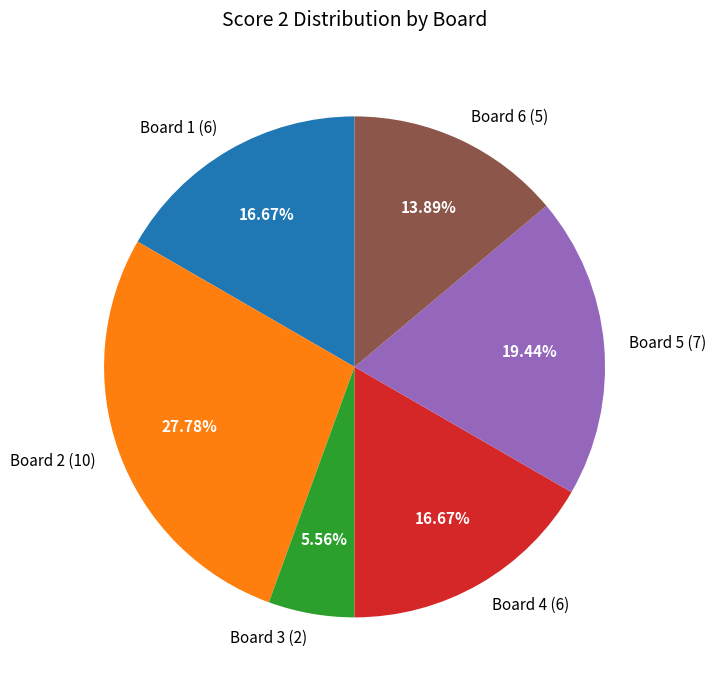

Combined, do Board 4 (6) and Board 2 (10) account for over 50%?

No